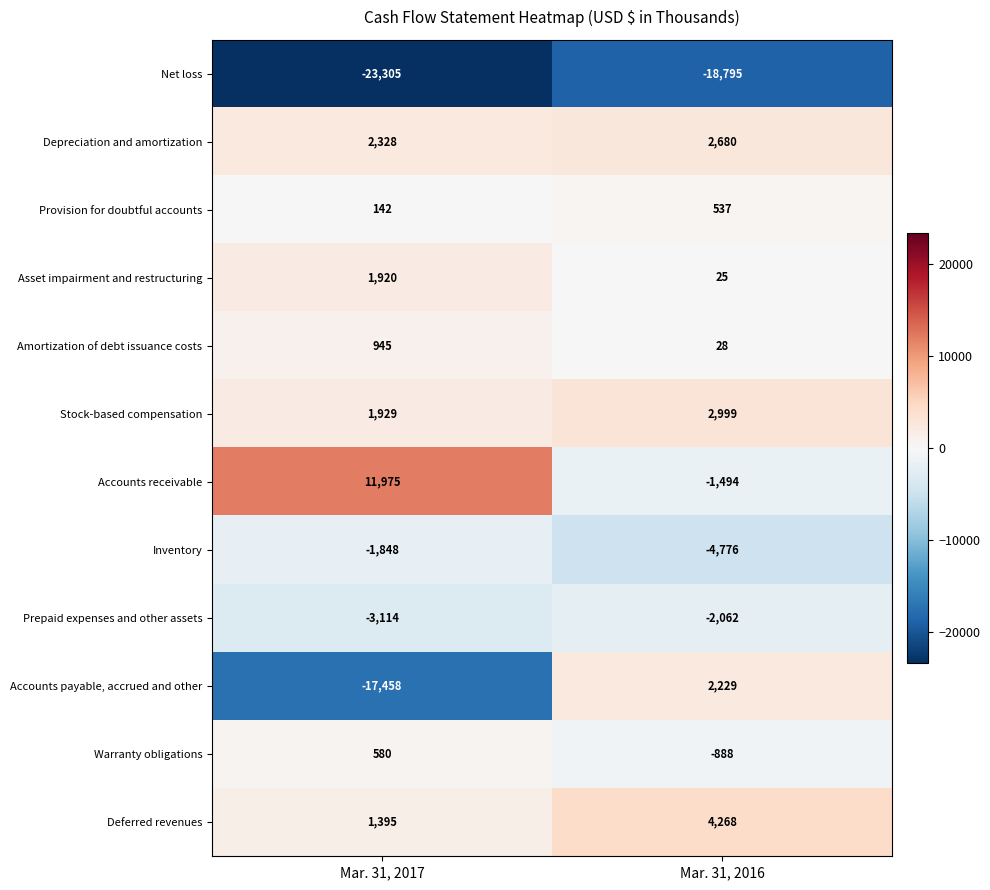

At which category is the sum across all series the highest?

Mar. 31, 2016